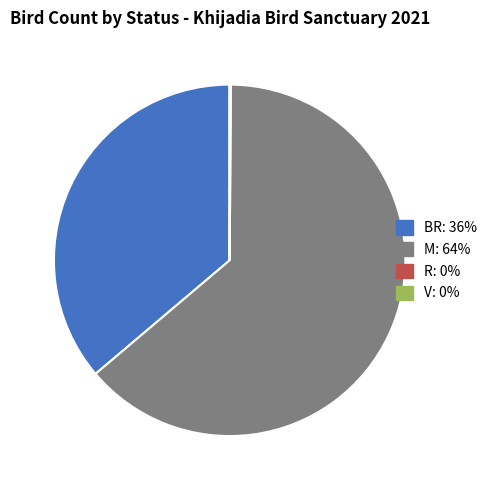

Is there any slice that represents more than half of the pie?

Yes